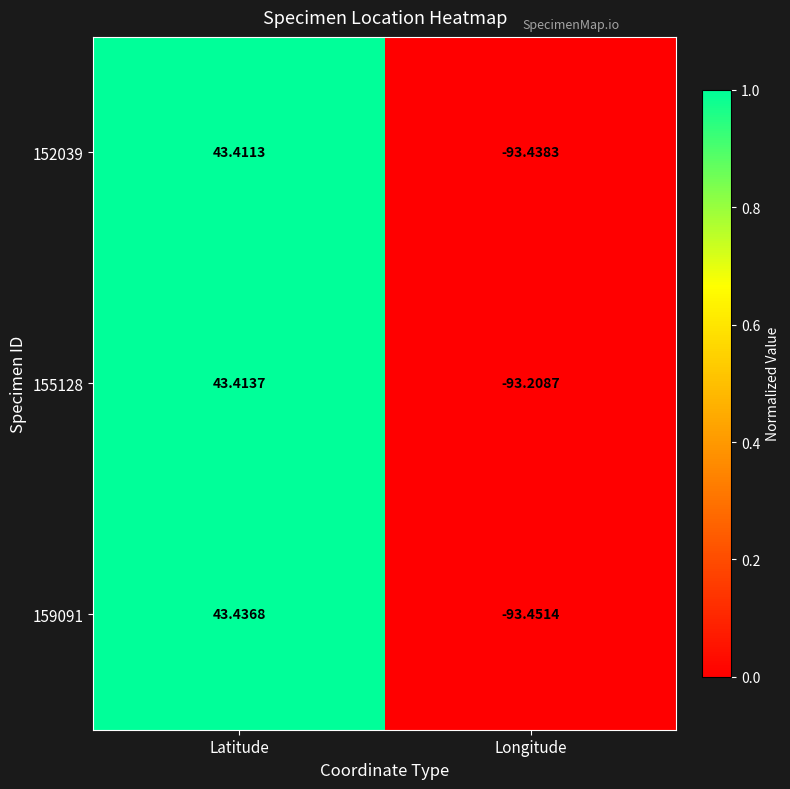

At Longitude, list the series in order from largest to smallest.

155128, 152039, 159091